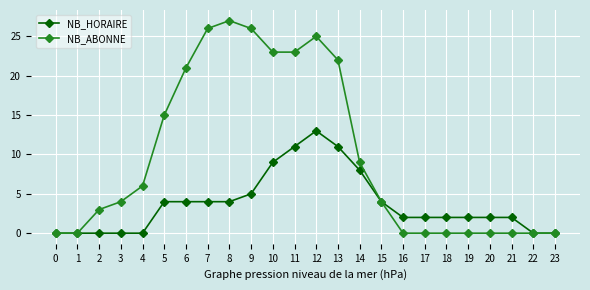

At 17, list the series in order from largest to smallest.

NB_HORAIRE, NB_ABONNE